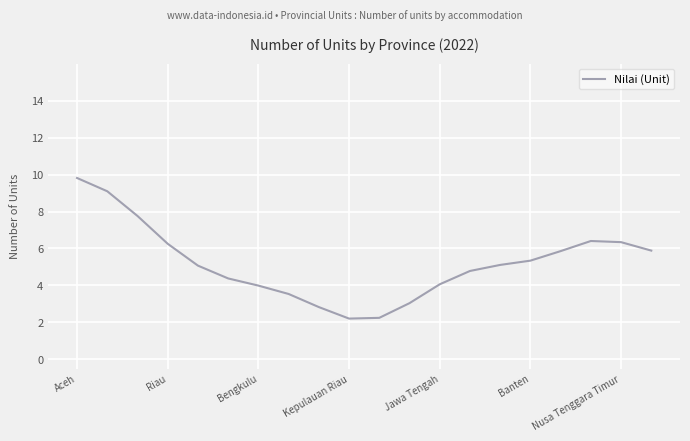

Is this an area chart (filled region under the line)?

No